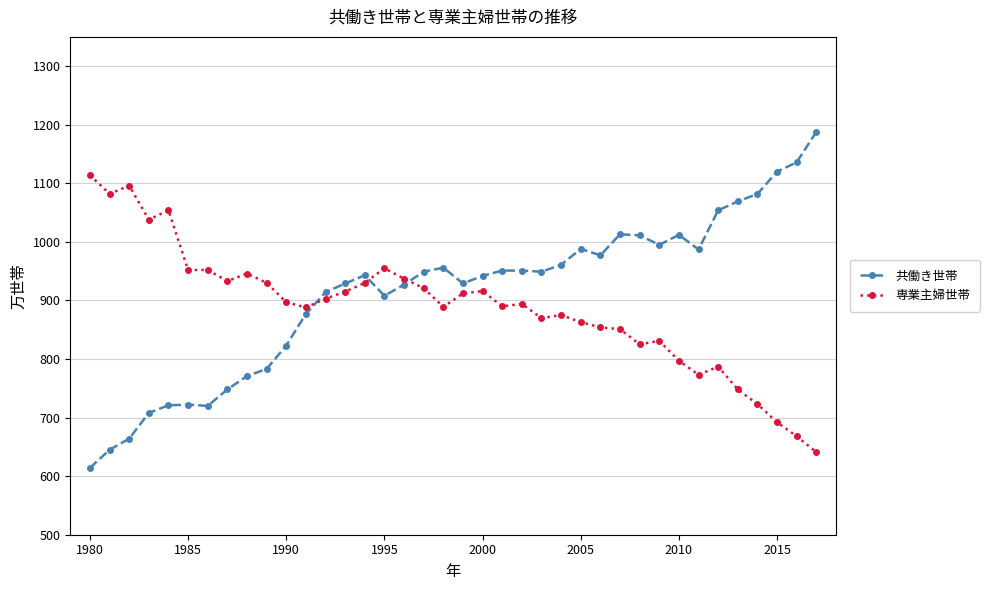

Is this an area chart (filled region under the line)?

No